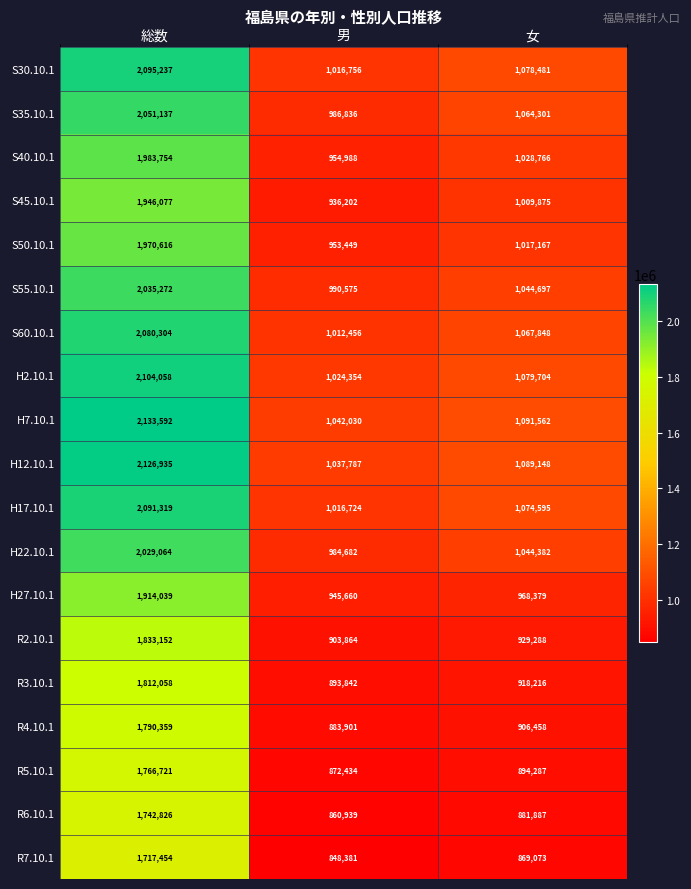

The S55.10.1 series shows 448060 at 男. True or false?

False